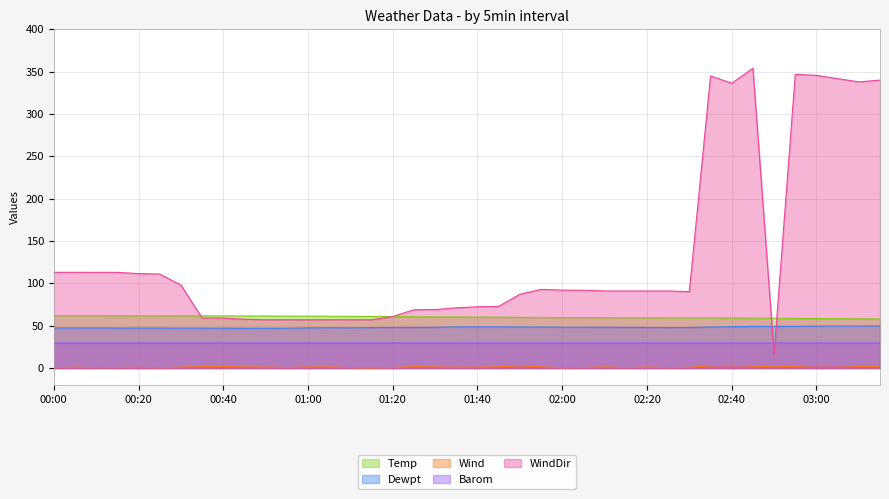

True or false: Temp and Wind cross at least once.

False